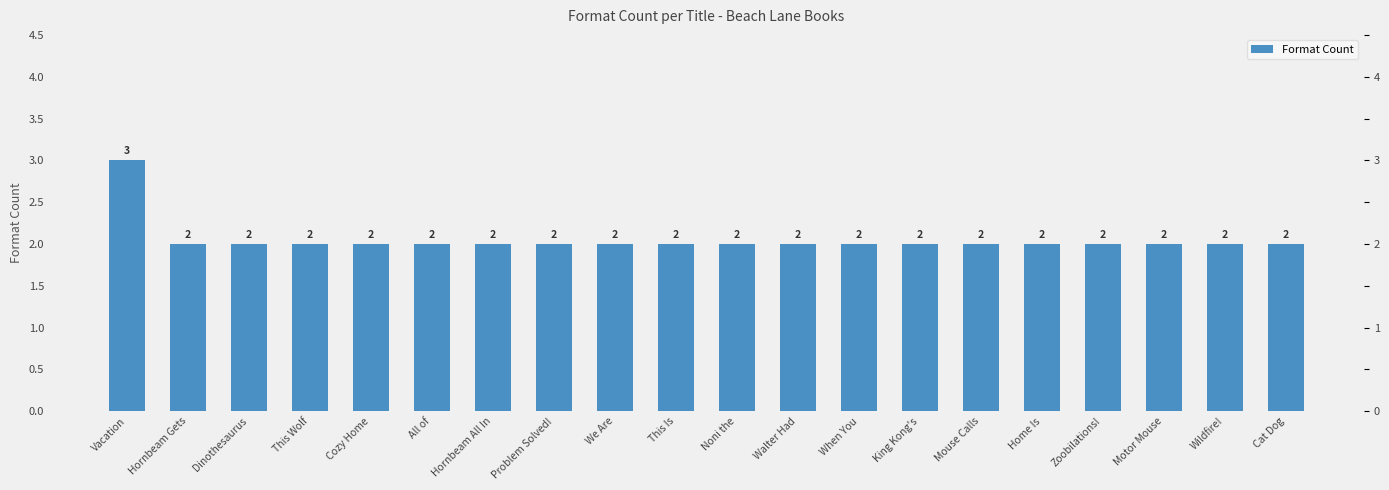

What is the smallest value displayed?

2